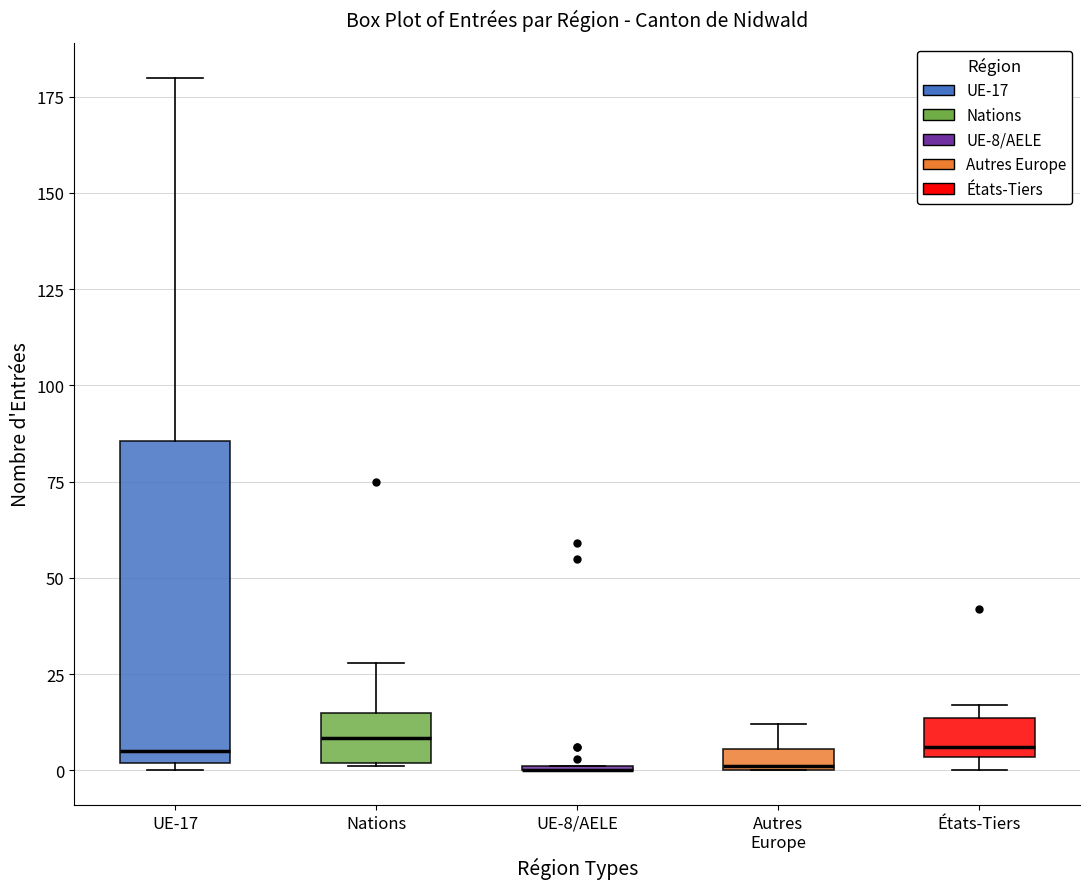

Comparing the boxes themselves (not the whiskers), which one is the tallest?

UE-17